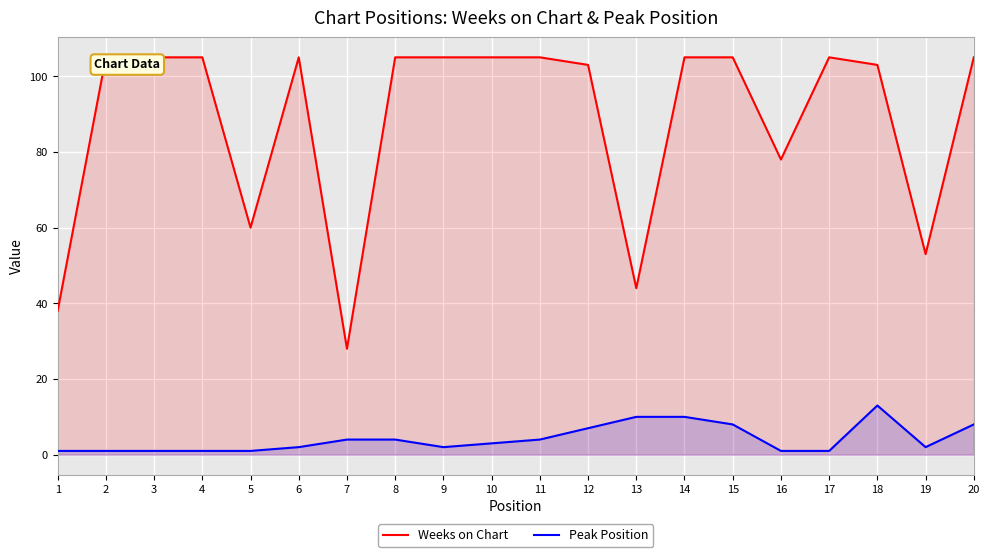

At which label does Weeks on Chart reach its minimum?

7